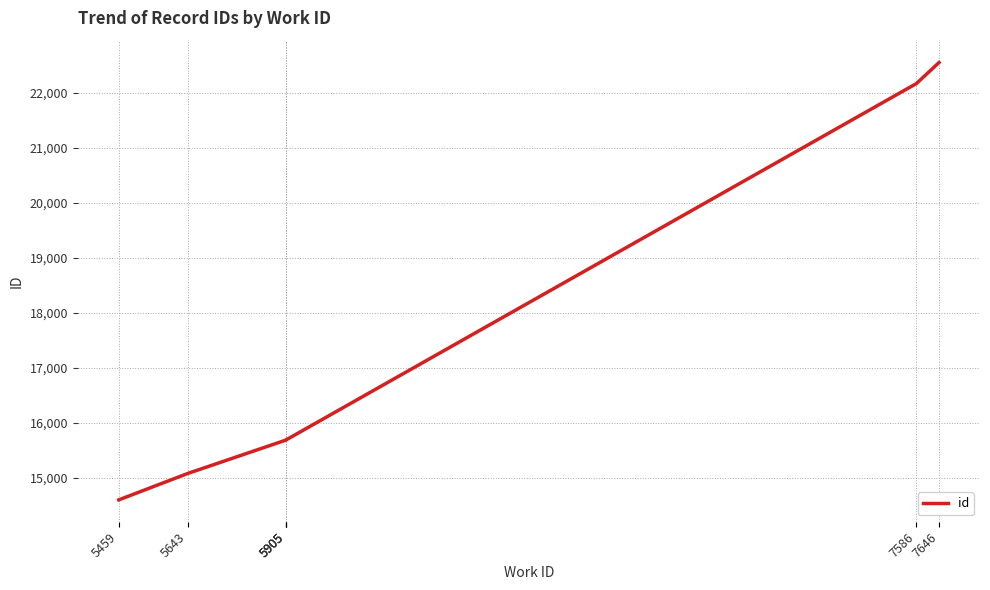

What is the difference between the second highest and second lowest values?

7085